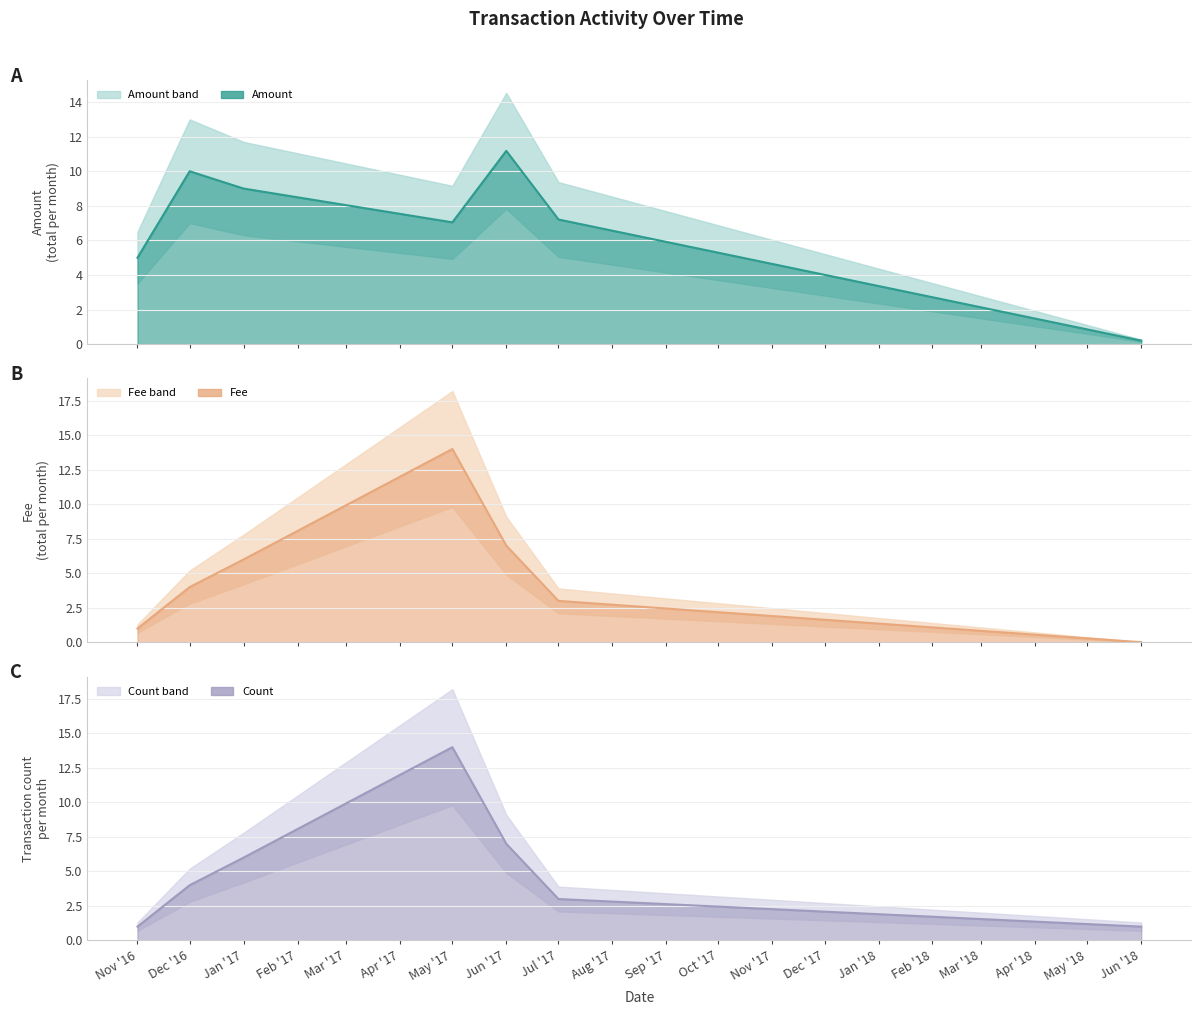

At which category does Ordinary Payment reach its first local valley?

2017-05